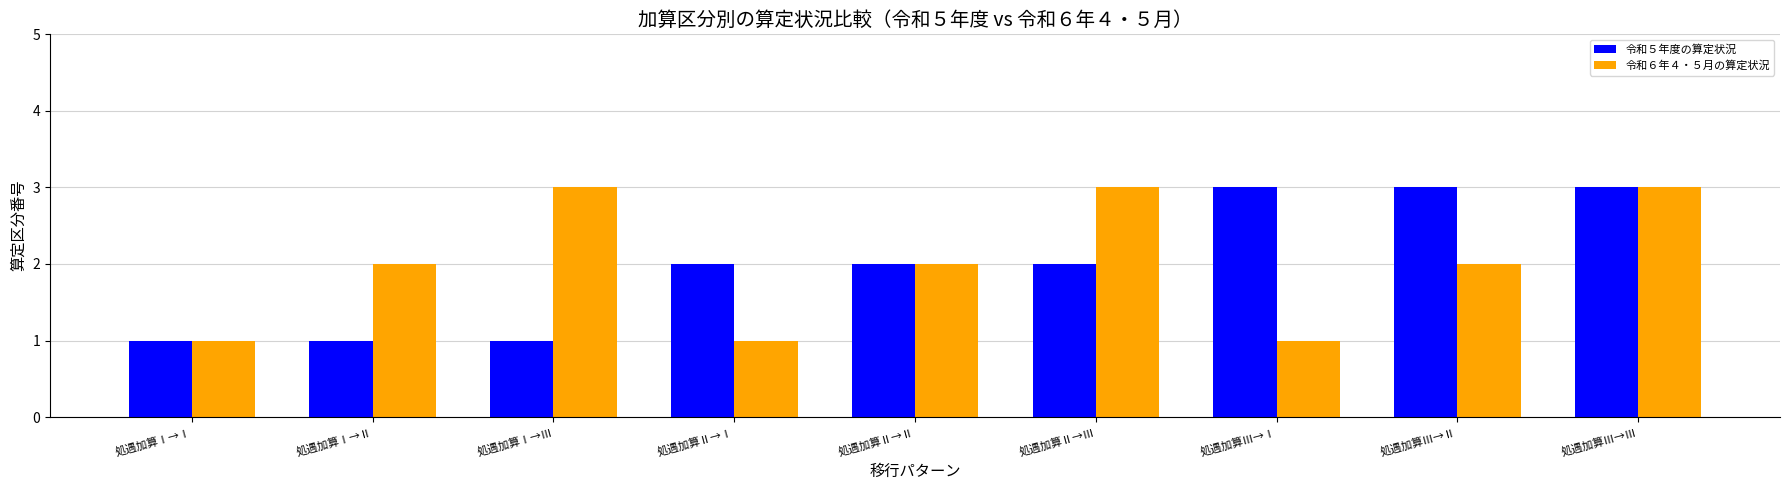

At which category is the sum across all series the highest?

処遇加算Ⅲ→Ⅲ